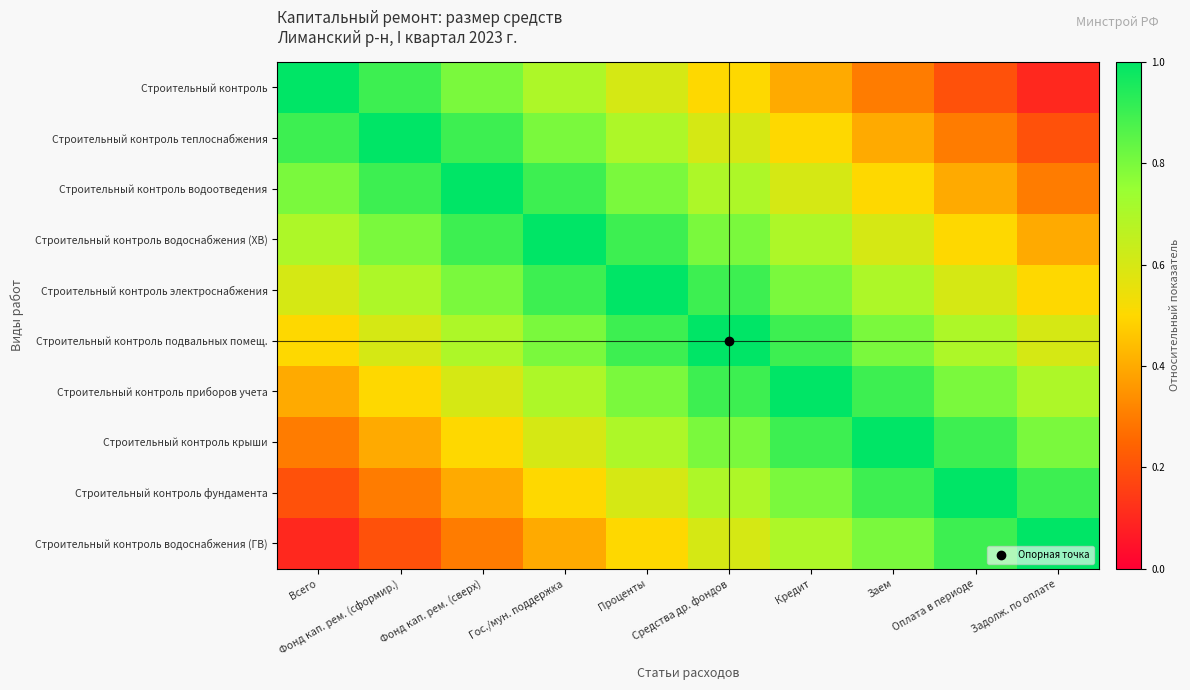

How many distinct data groups are displayed?

10